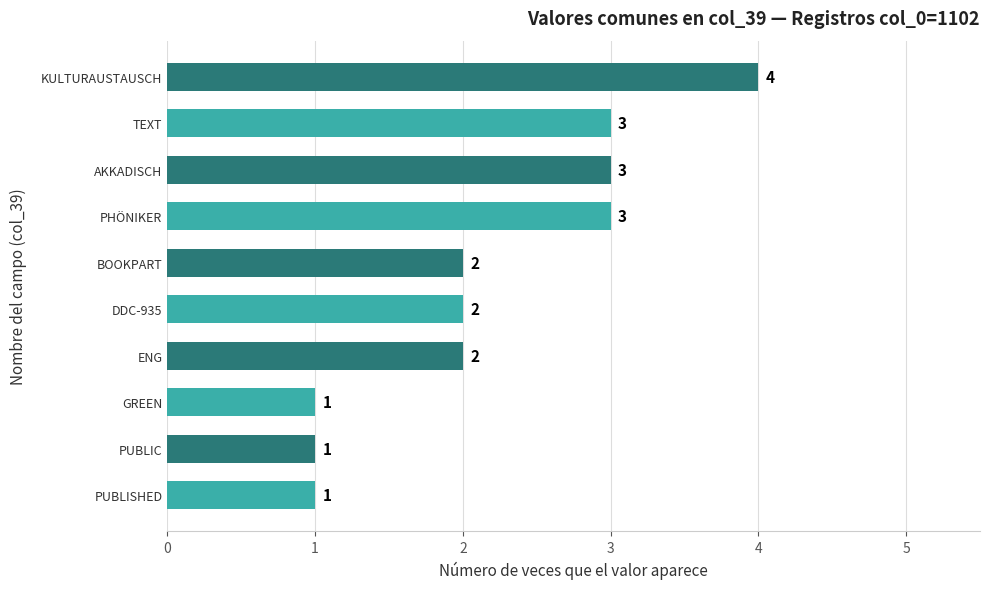

Between PUBLISHED and ENG, which is larger?

ENG